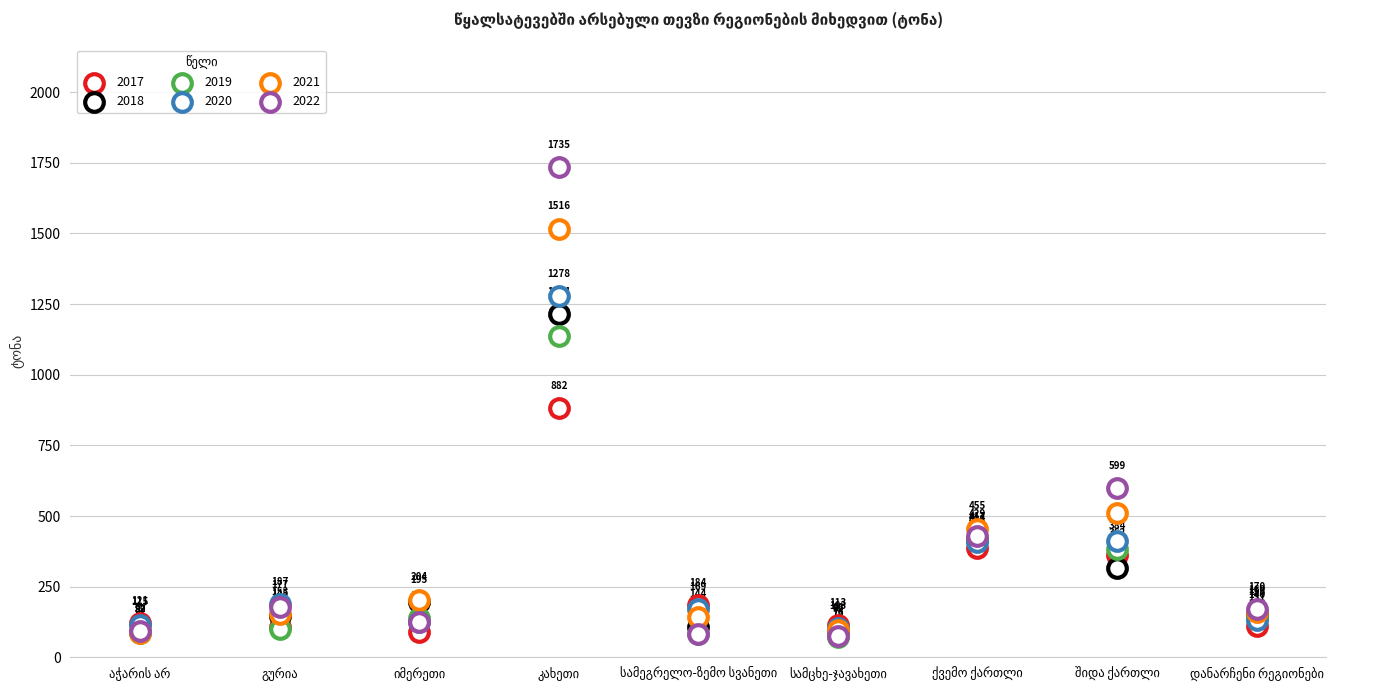

Which series has the largest Y range (max minus min)?

2022